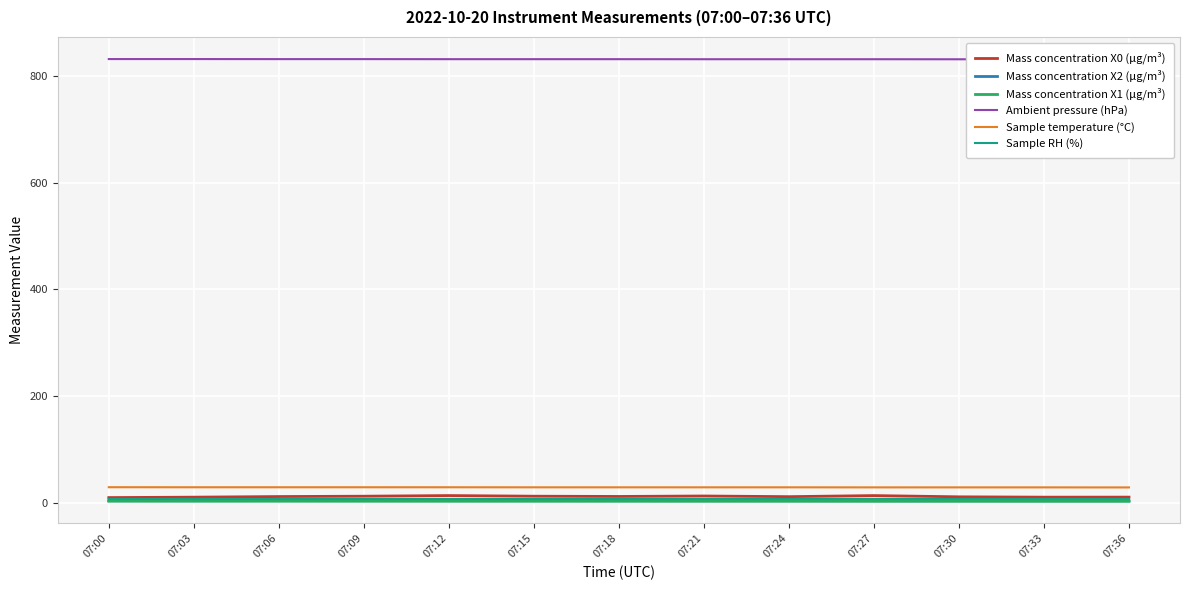

Reading left to right, list all the values displayed in this chart.

Mass concentration X0 (μg/m³): 07:00=10.0	07:03=10.8	07:06=11.9	07:09=12.6	07:12=13.8	07:15=12.6	07:18=12.1	07:21=12.9	07:24=11.7	07:27=13.7	07:30=11.4	07:33=10.8	07:36=10.8
Mass concentration X2 (μg/m³): 07:00=4.1	07:03=4.0	07:06=4.2	07:09=4.1	07:12=4.0	07:15=4.0	07:18=4.0	07:21=3.9	07:24=3.9	07:27=3.9	07:30=3.9	07:33=3.8	07:36=3.8
Mass concentration X1 (μg/m³): 07:00=3.3	07:03=3.2	07:06=3.2	07:09=3.2	07:12=3.2	07:15=3.1	07:18=3.2	07:21=3.1	07:24=3.1	07:27=3.1	07:30=3.1	07:33=3.1	07:36=3.1
Ambient pressure (hPa): 07:00=831.7	07:03=831.7	07:06=831.6	07:09=831.6	07:12=831.5	07:15=831.5	07:18=831.5	07:21=831.4	07:24=831.4	07:27=831.4	07:30=831.3	07:33=831.2	07:36=831.2
Sample temperature (°C): 07:00=29.4	07:03=29.3	07:06=29.3	07:09=29.3	07:12=29.3	07:15=29.2	07:18=29.2	07:21=29.2	07:24=29.2	07:27=29.1	07:30=29.1	07:33=29.1	07:36=29.0
Sample RH (%): 07:00=7.4	07:03=7.5	07:06=7.5	07:09=7.5	07:12=7.5	07:15=7.5	07:18=7.5	07:21=7.6	07:24=7.6	07:27=7.6	07:30=7.6	07:33=7.6	07:36=7.6